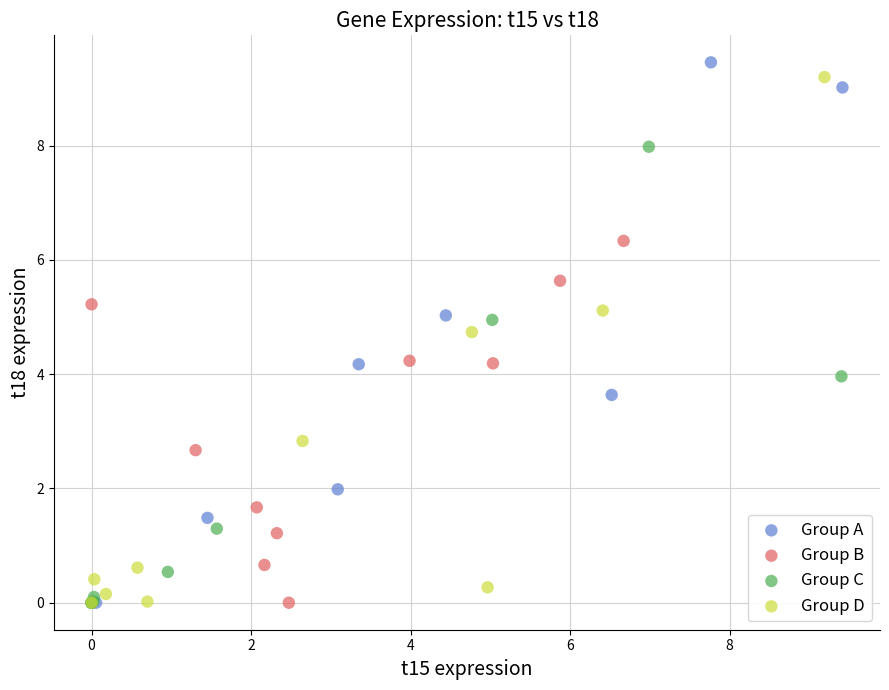

What are all the series names shown in the legend?

Group A, Group B, Group C, Group D